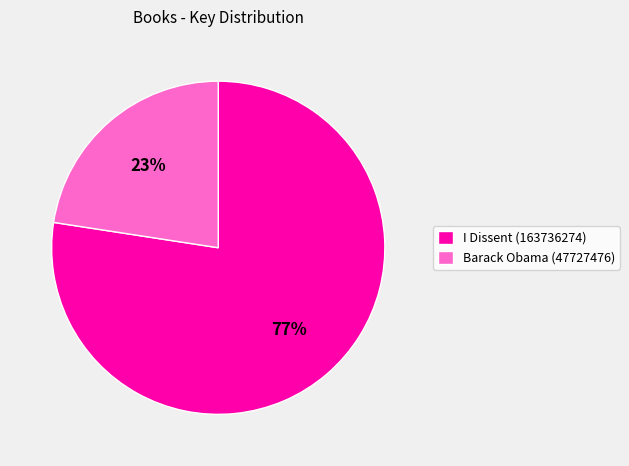

The Barack Obama (47727476) slice represents 31% of the pie. True or false?

False